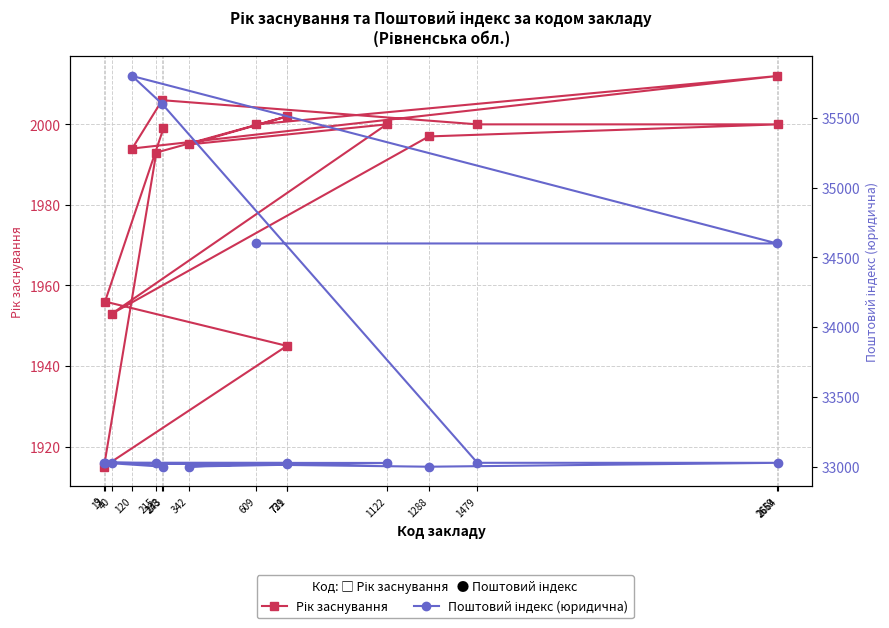

What are all the series names shown in the legend?

Рік заснування, Поштовий індекс (юридична)